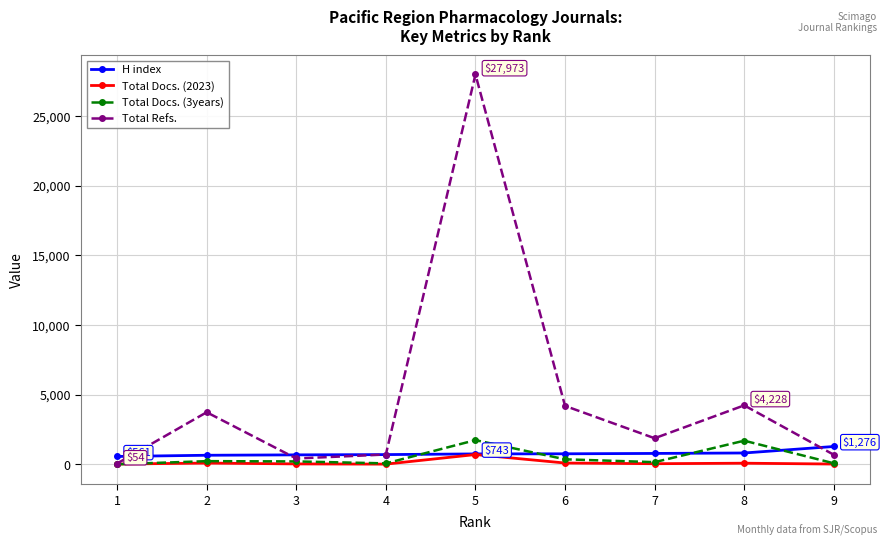

Where does the Total Refs. series first go above 1868?

2